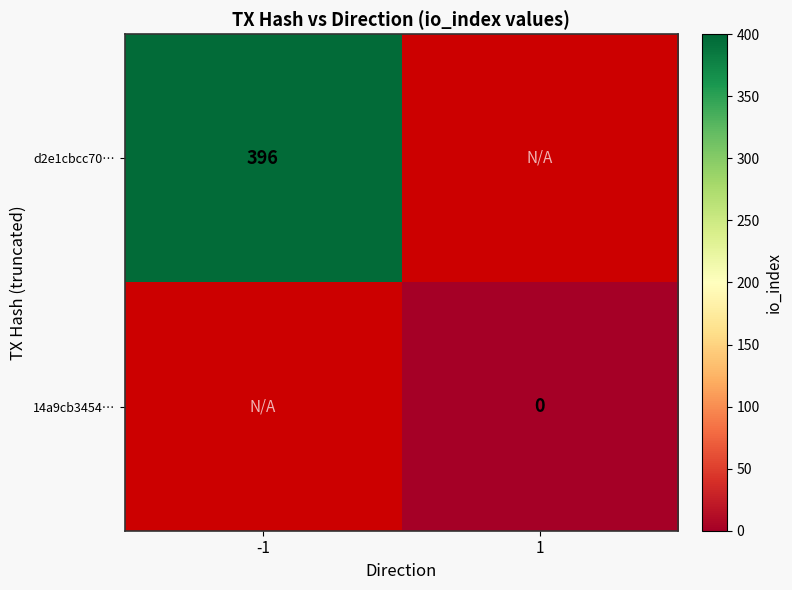

The value of d2e1cbcc70… at -1 is 90. True or false?

False